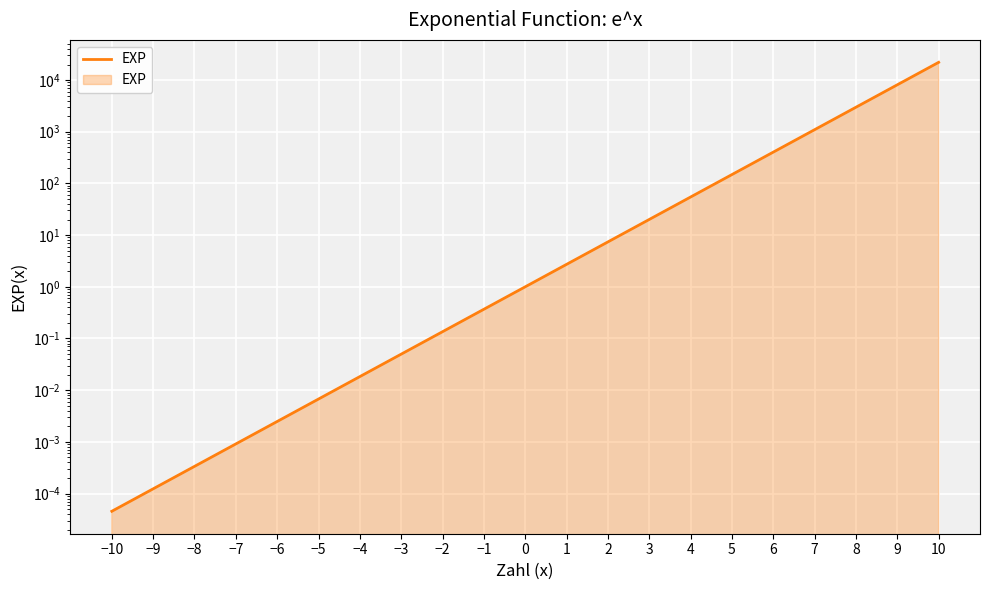

Rank the categories by value from lowest to highest.

−10, −9, −8, −7, −6, −5, −4, −3, −2, −1, 0, 1, 2, 3, 4, 5, 6, 7, 8, 9, 10